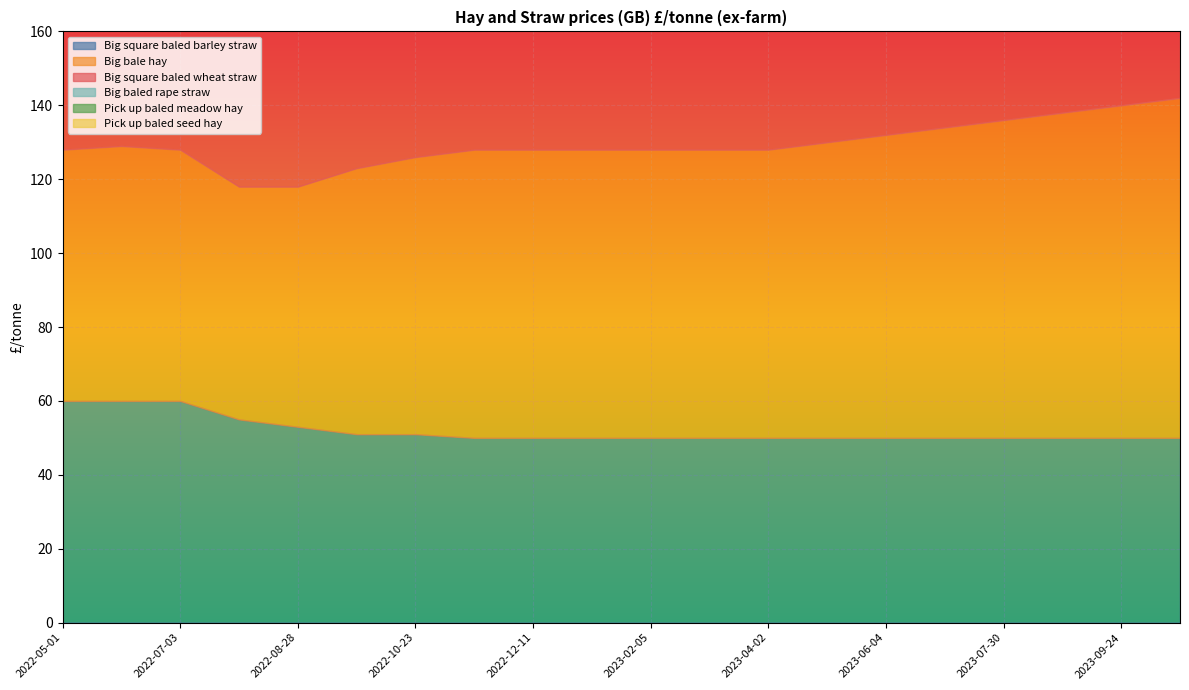

Count the Big square baled barley straw values in the range 50 to 53.

16